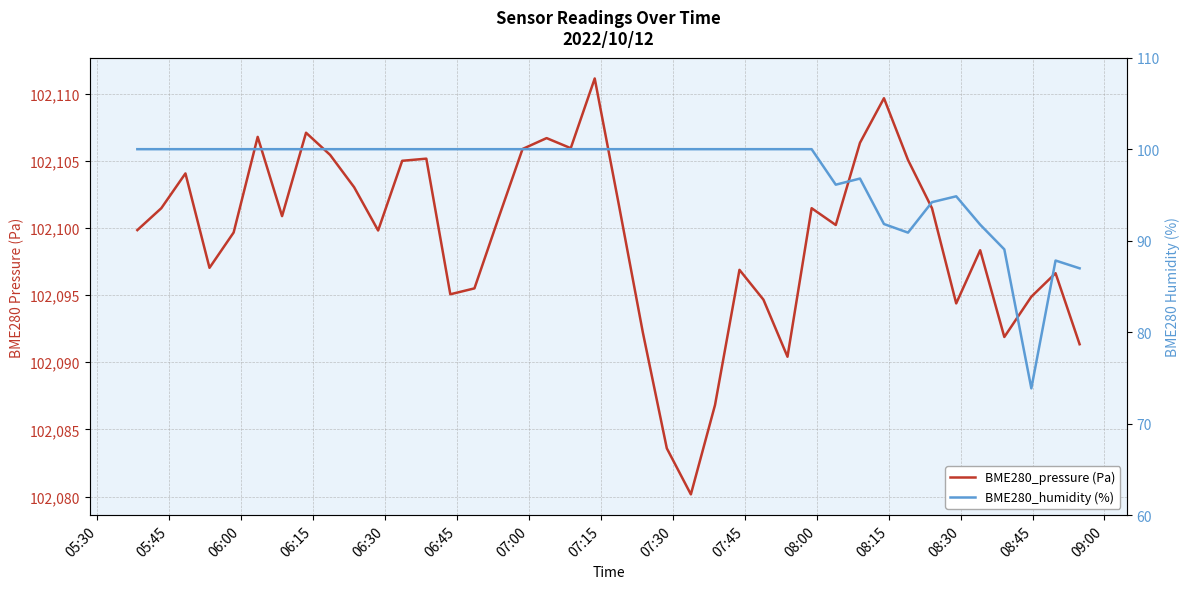

Reading left to right, list all the values displayed in this chart.

BME280_pressure (Pa): 102099.8	102101.5	102104.1	102097.0	102099.7	102106.8	102100.9	102107.1	102105.4	102103.0	102099.8	102105.0	102105.2	102095.1	102095.5	102100.7	102105.9	102106.7	102105.9	102111.1	102101.7	102092.2	102083.6	102080.2	102086.8	102096.9	102094.7	102090.4	102101.5	102100.2	102106.3	102109.7	102105.1	102101.5	102094.4	102098.3	102091.9	102094.9	102096.6	102091.3
BME280_humidity (%): 100.0	100.0	100.0	100.0	100.0	100.0	100.0	100.0	100.0	100.0	100.0	100.0	100.0	100.0	100.0	100.0	100.0	100.0	100.0	100.0	100.0	100.0	100.0	100.0	100.0	100.0	100.0	100.0	100.0	96.1	96.8	91.8	90.9	94.2	94.8	91.8	89.0	73.9	87.8	87.0